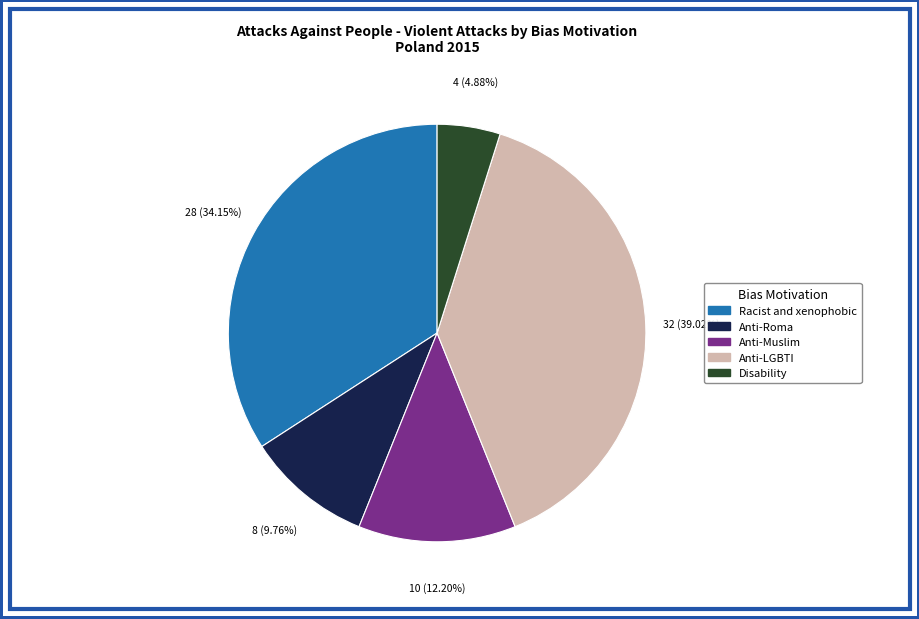

Does any single category account for the majority?

No